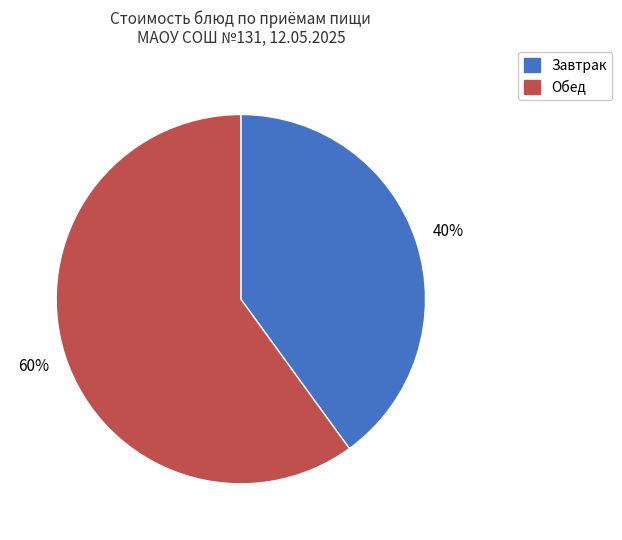

Is there a majority slice in this chart?

Yes